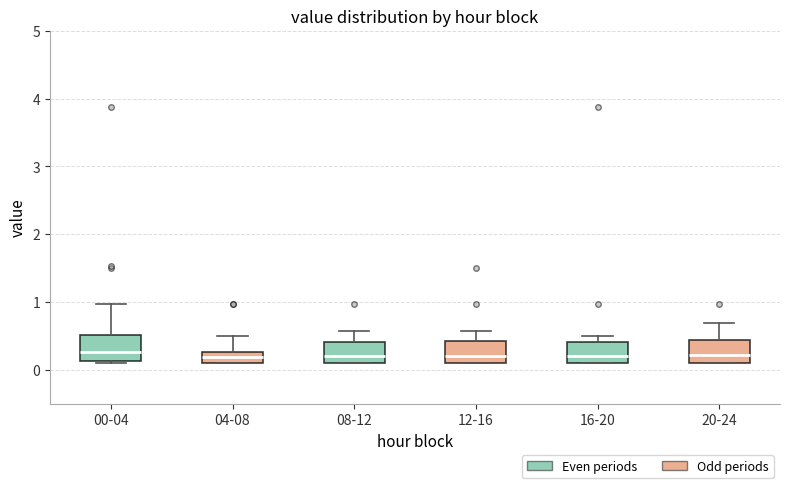

Where does the upper whisker of the box for 12-16 end on the y-axis? The values are not printed on the chart, so give them approximately, as read against the axis.

0.6